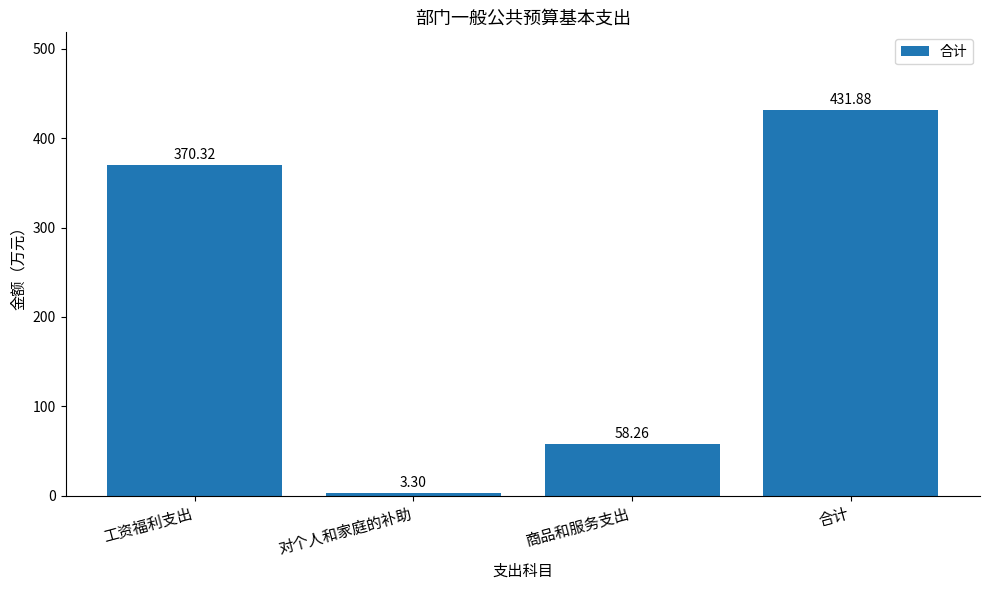

Where does the data first go above 370?

工资福利支出